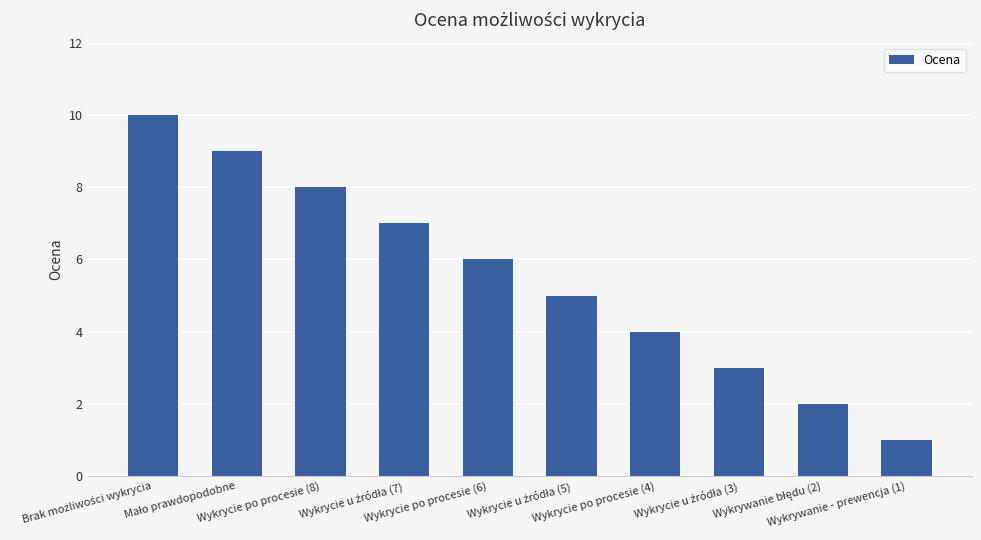

How many data points does each series have?

10